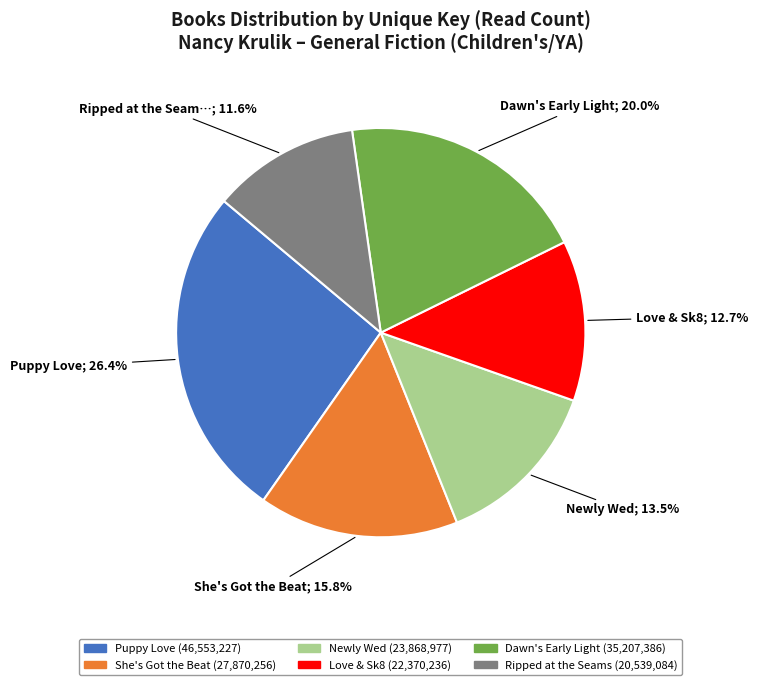

Combined, what portion of the pie is Love & Sk8 and She's Got the Beat?

28.5%